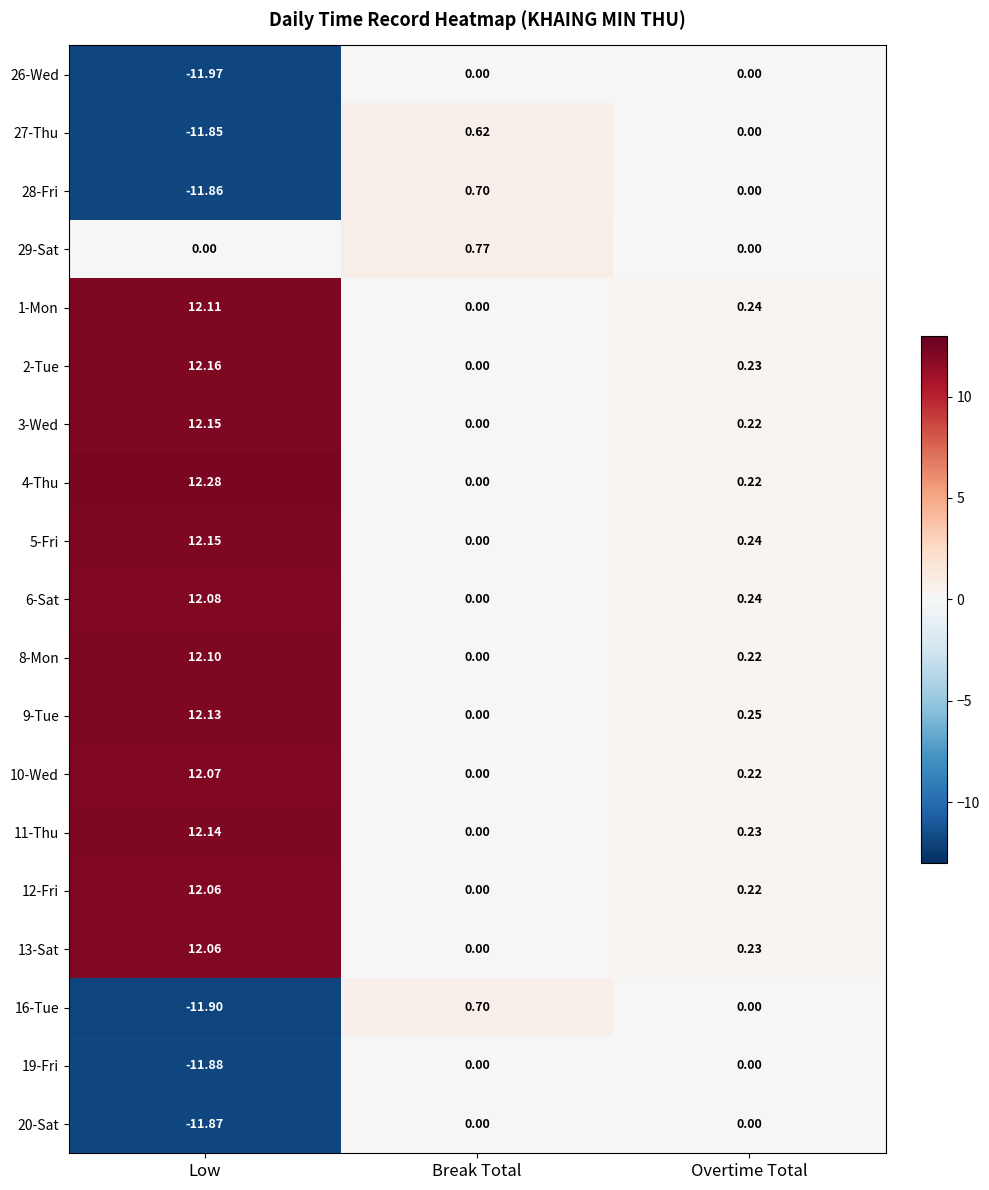

How many values in 2-Tue are above zero?

2